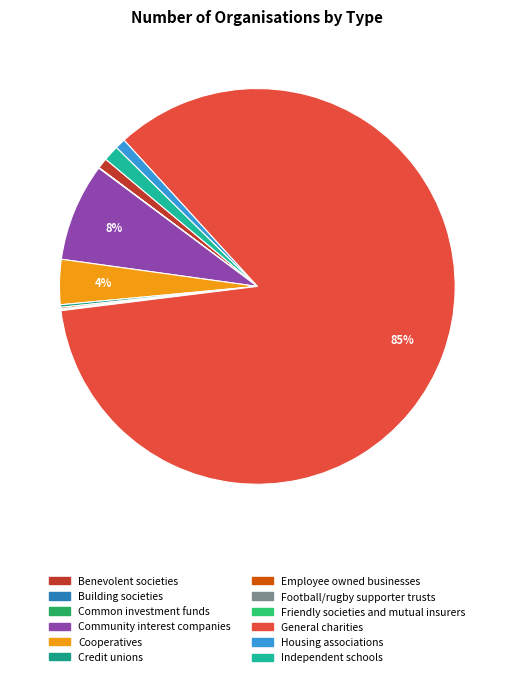

What portion of the pie excludes Benevolent societies?

99.1%